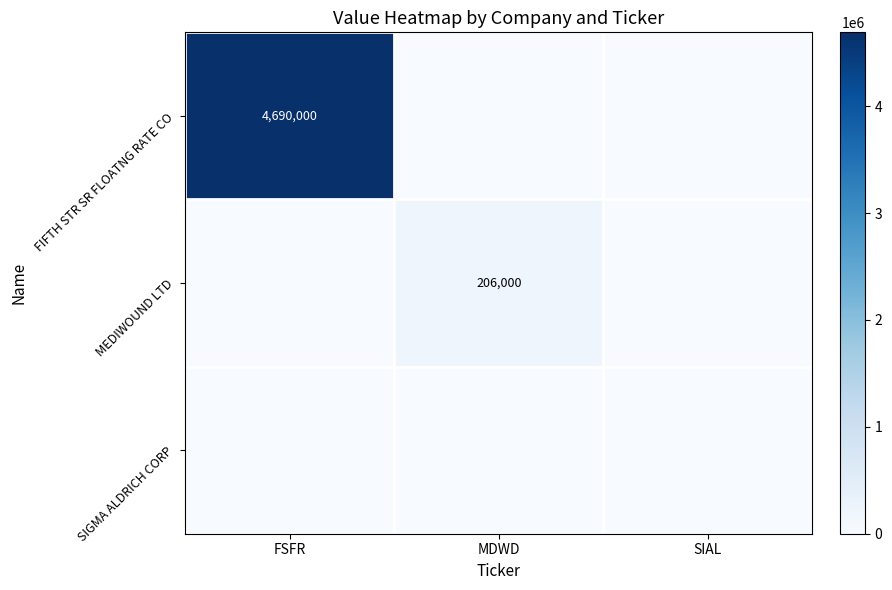

The FIFTH STR SR FLOATNG RATE CO series shows 2509668 at FSFR. True or false?

False